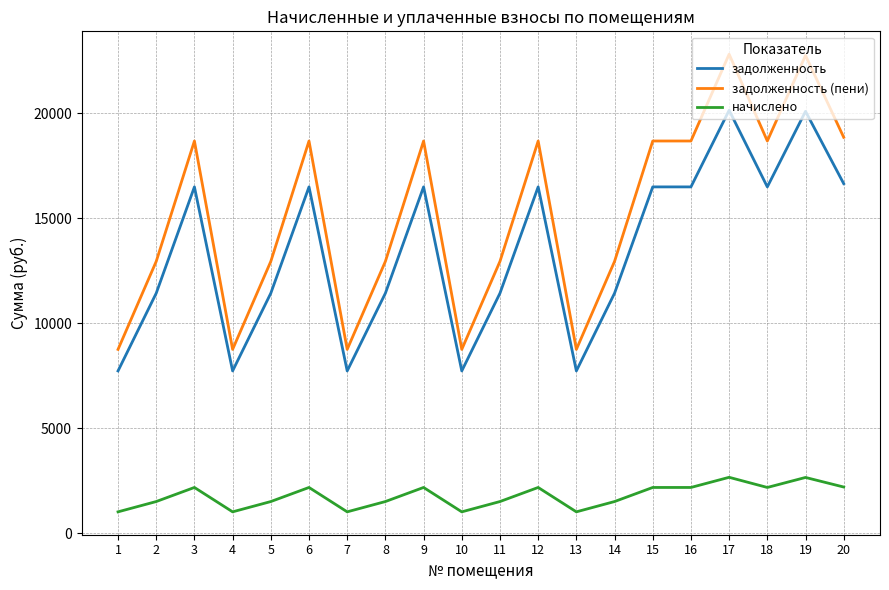

What is the smallest value displayed?

1024.0